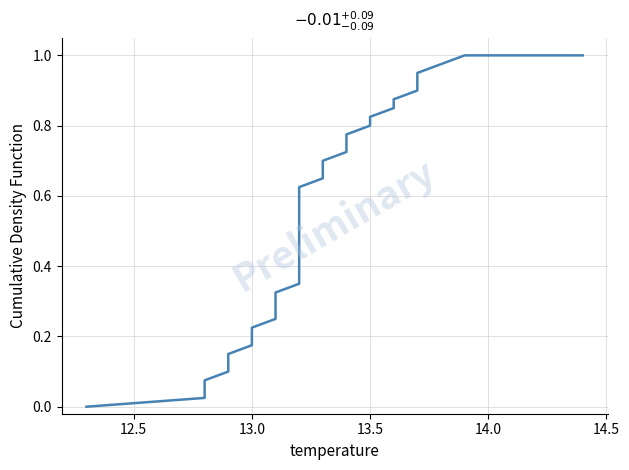

Does the chart display data point markers on the line(s)?

No